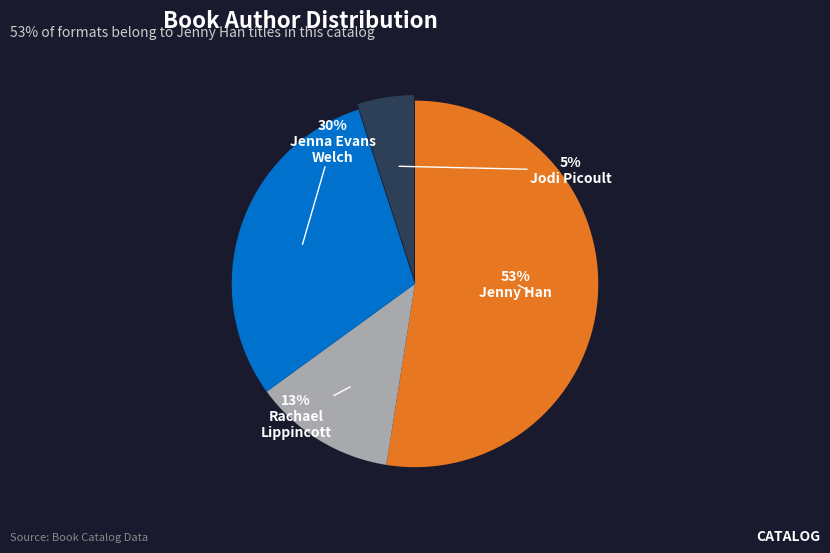

Does any single category account for the majority?

Yes